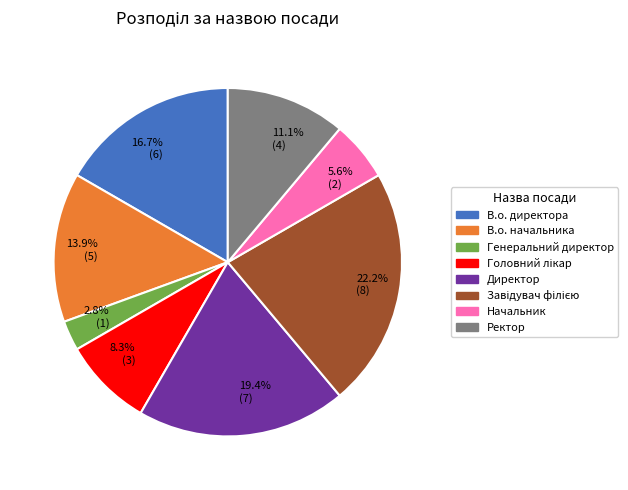

Which slice is the smallest?

Генеральний директор